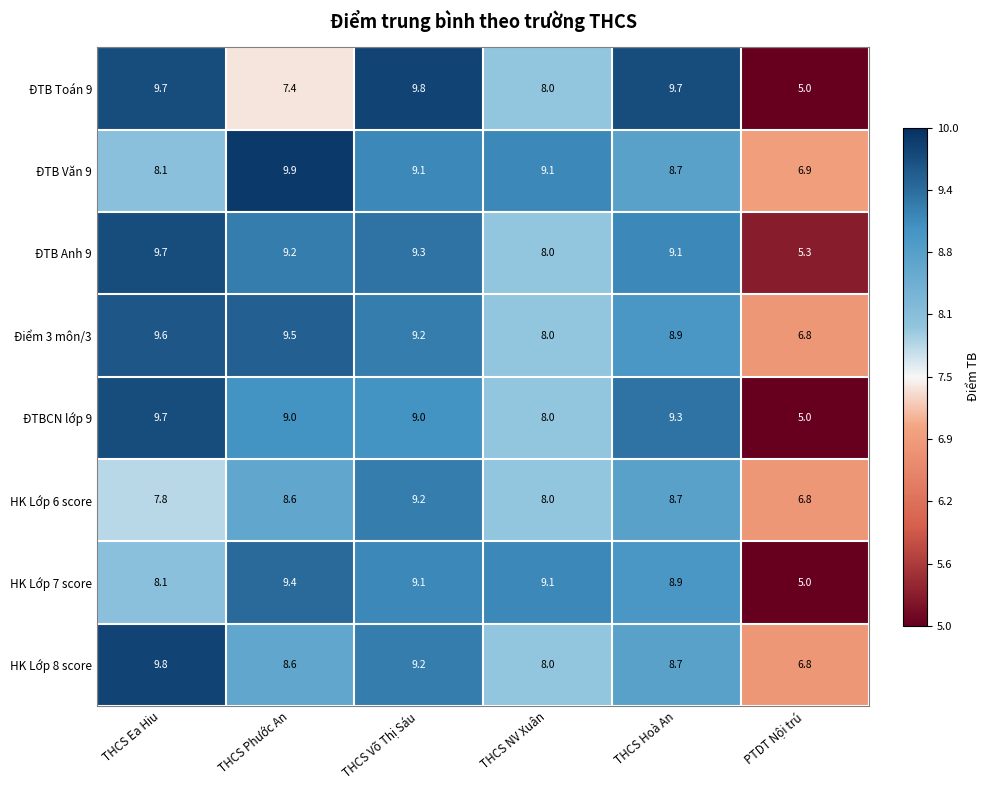

What is the sum of all ĐTB Toán 9 values?

49.6